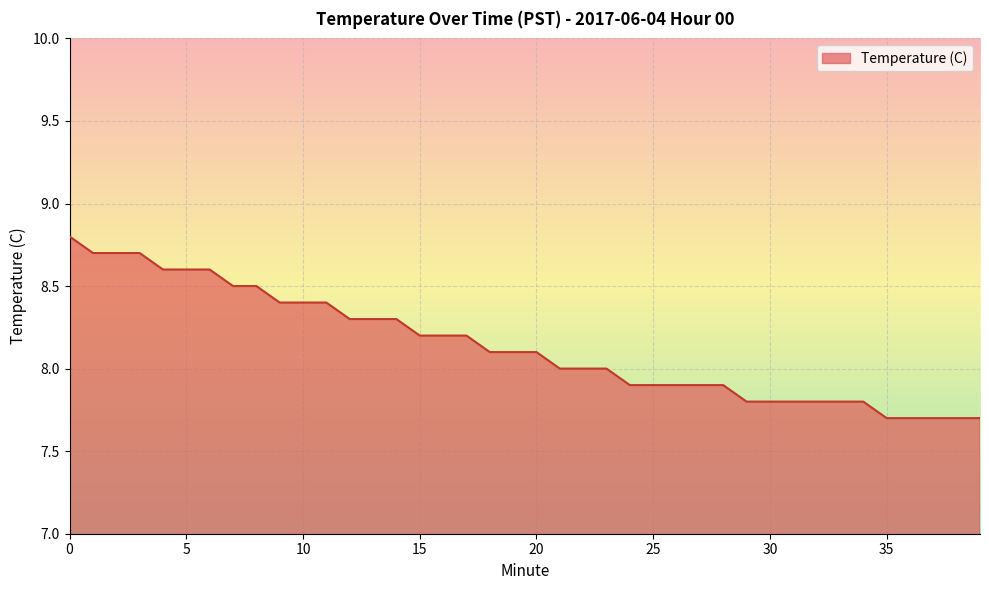

What is the minimum value shown in the chart?

7.7